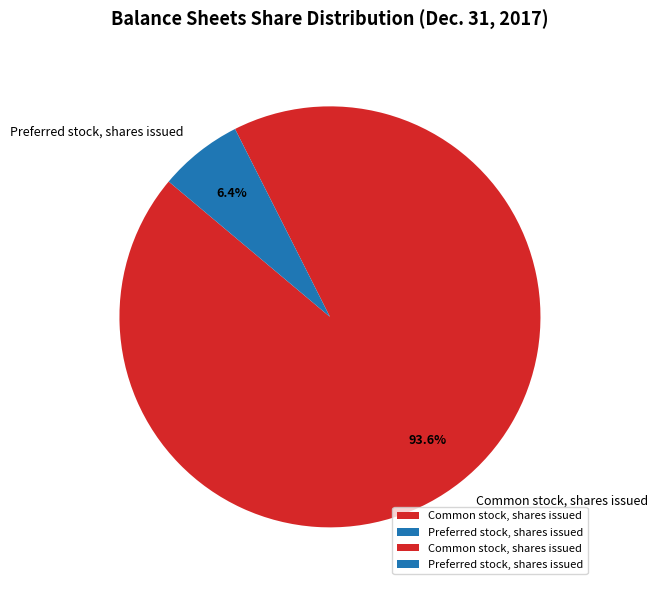

Rank the categories by value from lowest to highest.

Preferred stock, shares issued, Common stock, shares issued